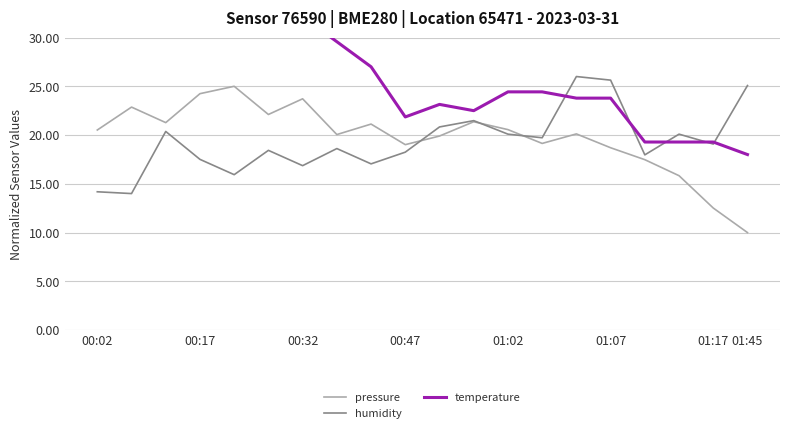

List the series in order of their peak value, lowest first.

pressure, humidity, temperature